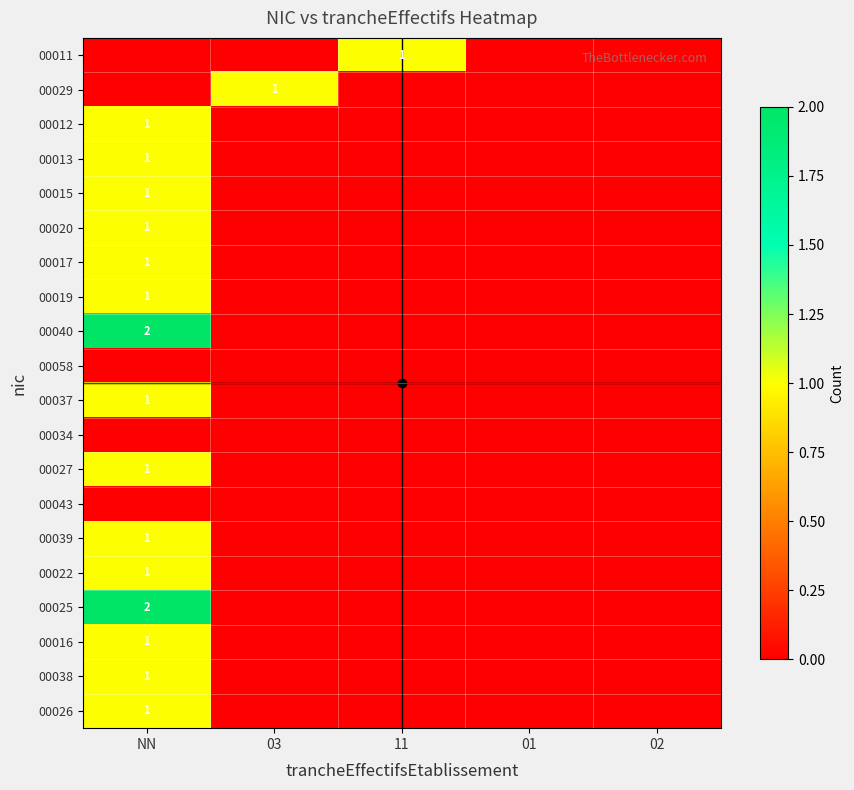

List the series in order of their peak value, lowest first.

00058, 00034, 00043, 00011, 00029, 00012, 00013, 00015, 00020, 00017, 00019, 00037, 00027, 00039, 00022, 00016, 00038, 00026, 00040, 00025